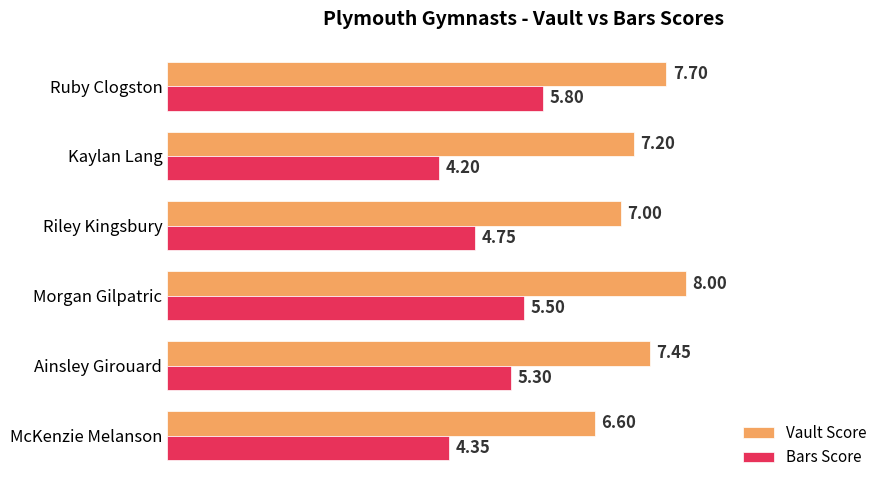

What is the total value across all series at Kaylan Lang?

11.4